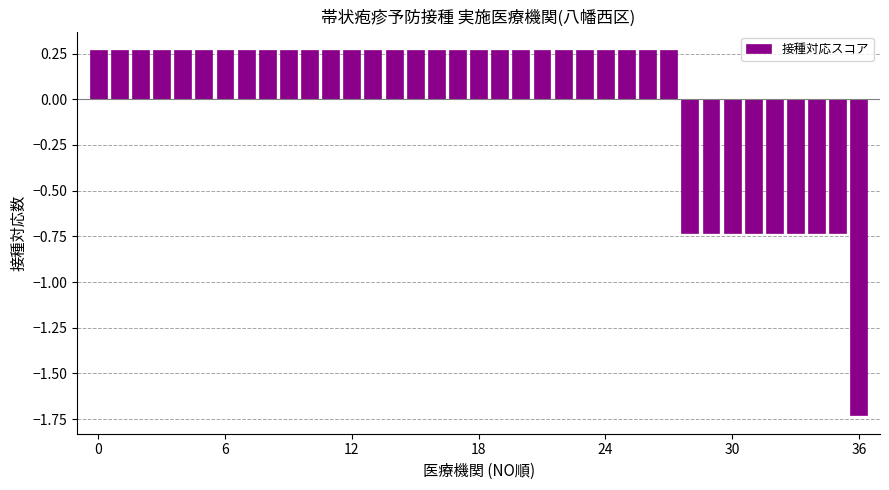

Count the values in the range 0 to 1.

28